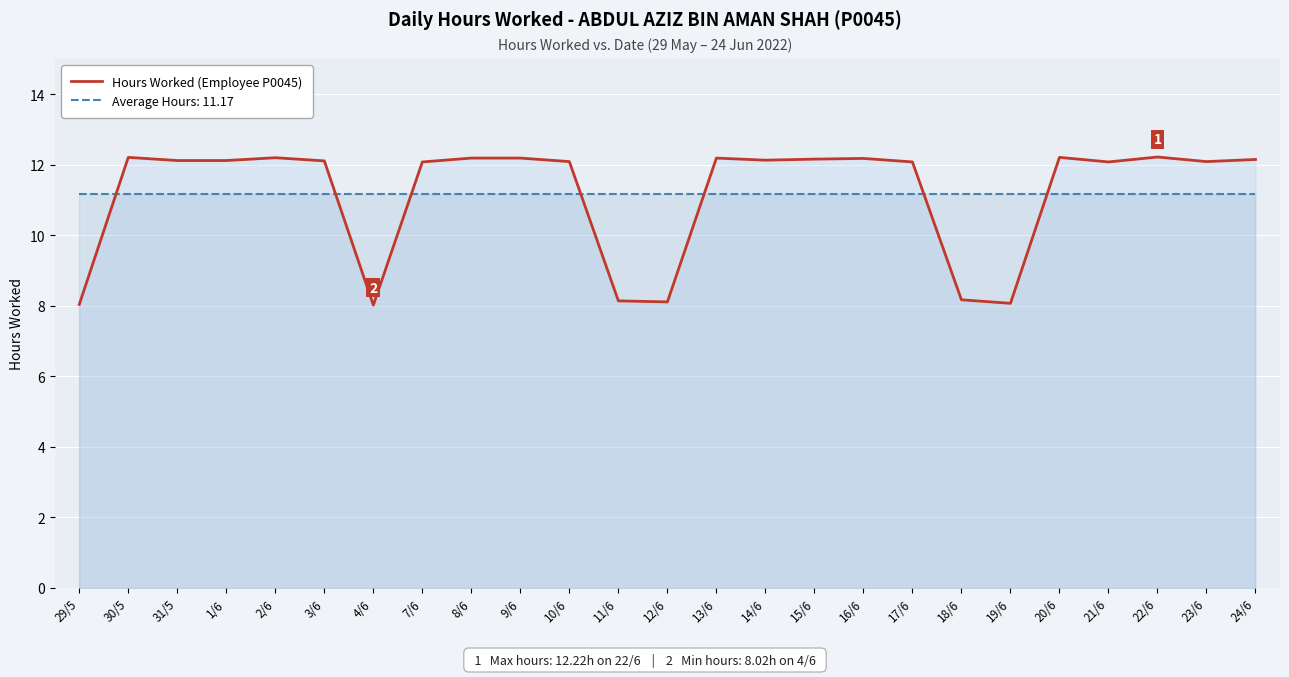

What is the value of the 7th point from the left?

8.0